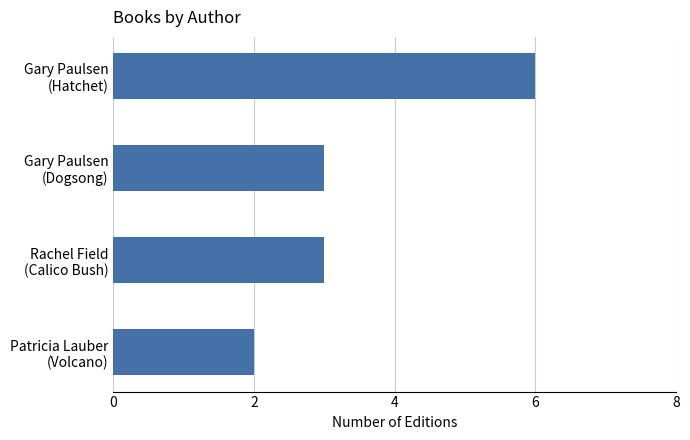

What is the maximum value shown in the chart?

6